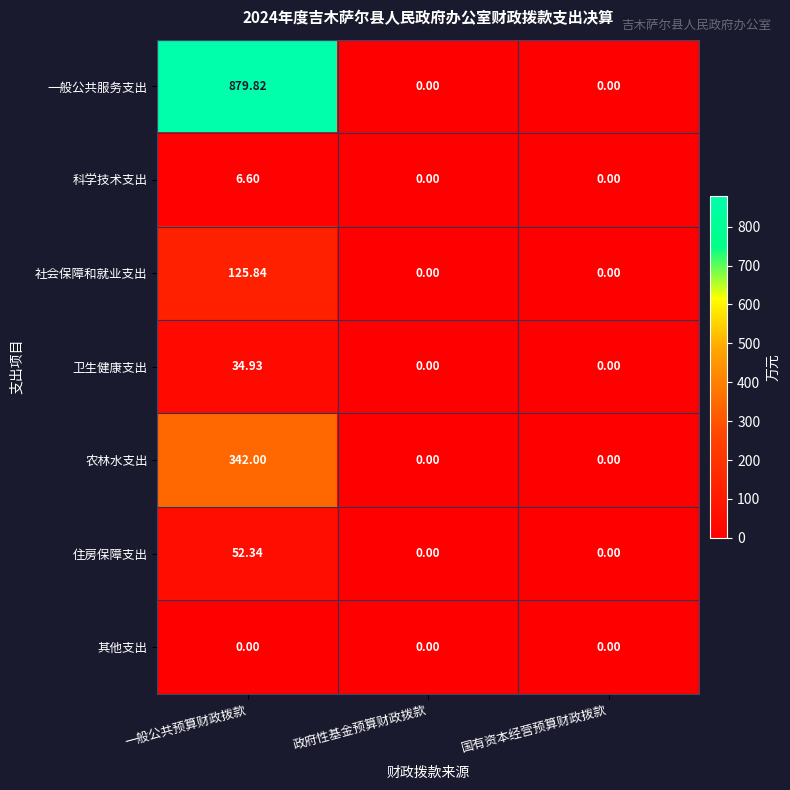

Which series has the largest range (max minus min)?

一般公共服务支出